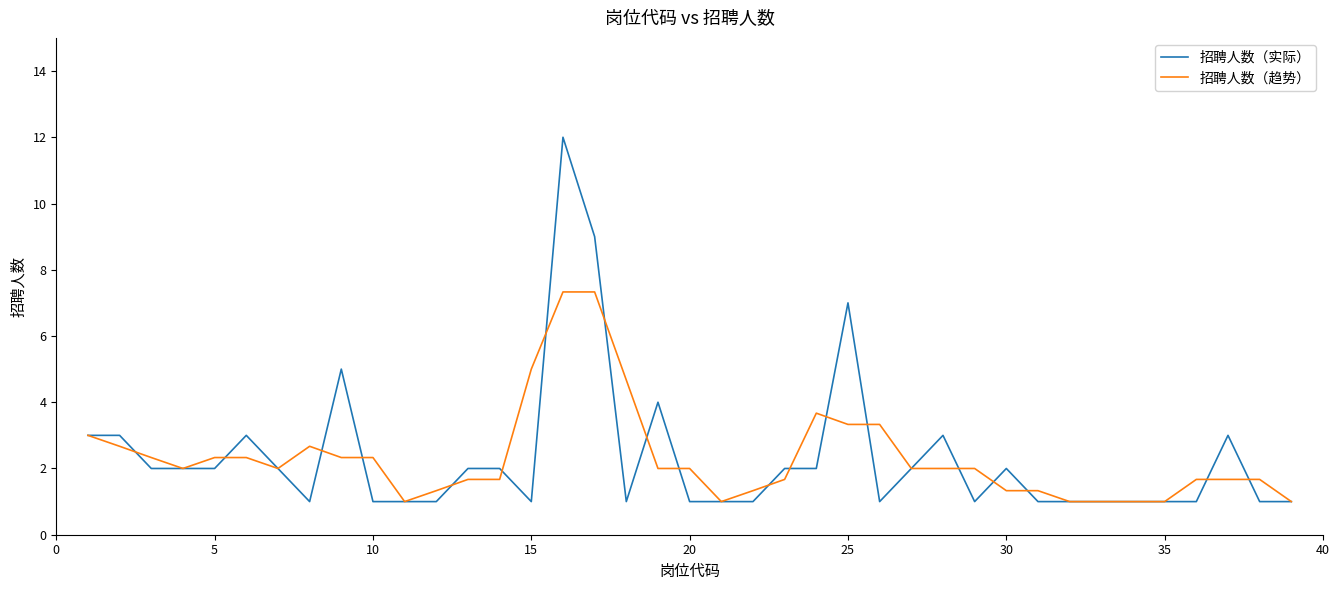

List the series in order of their peak value, lowest first.

招聘人数（趋势）, 招聘人数（实际）